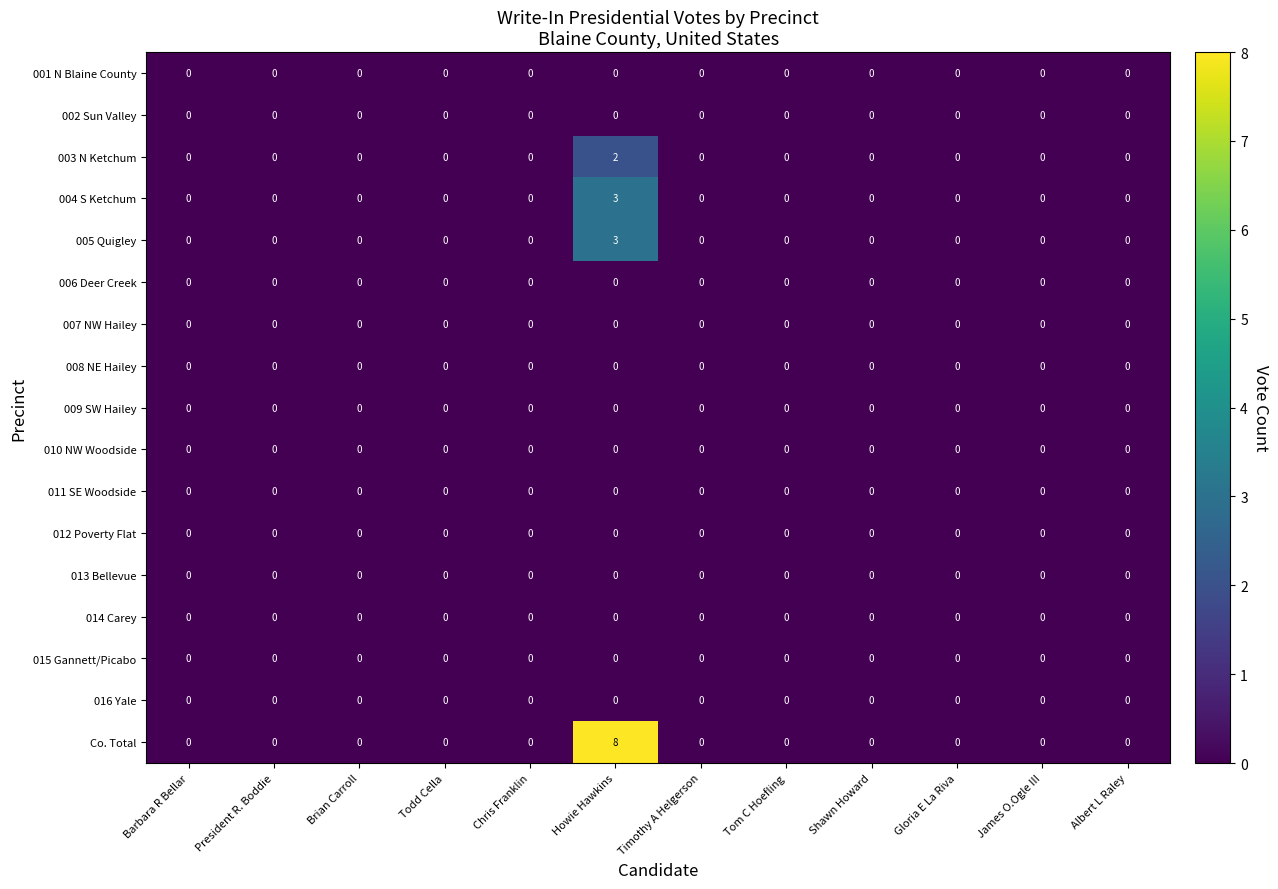

Which series has the widest spread of values?

Co. Total